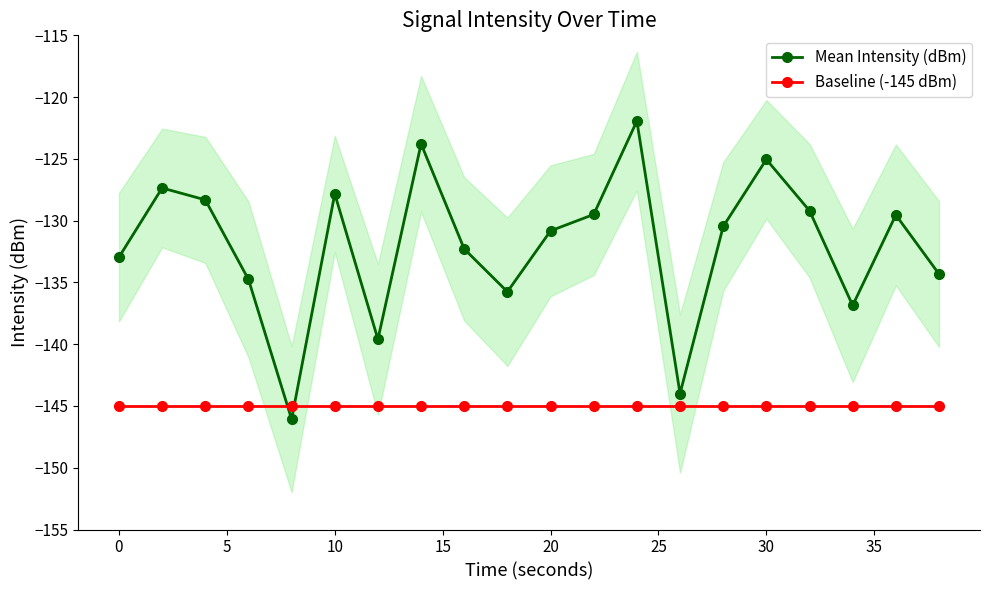

Is it true that Baseline (-145 dBm) equals -145.0 at −5?

True